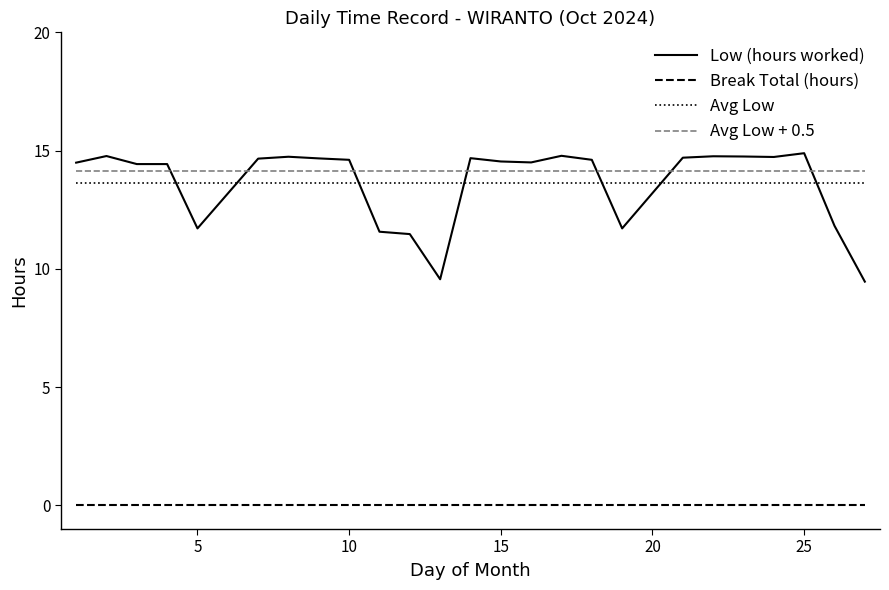

How many times do Low (hours worked) and Avg Low cross each other?

7